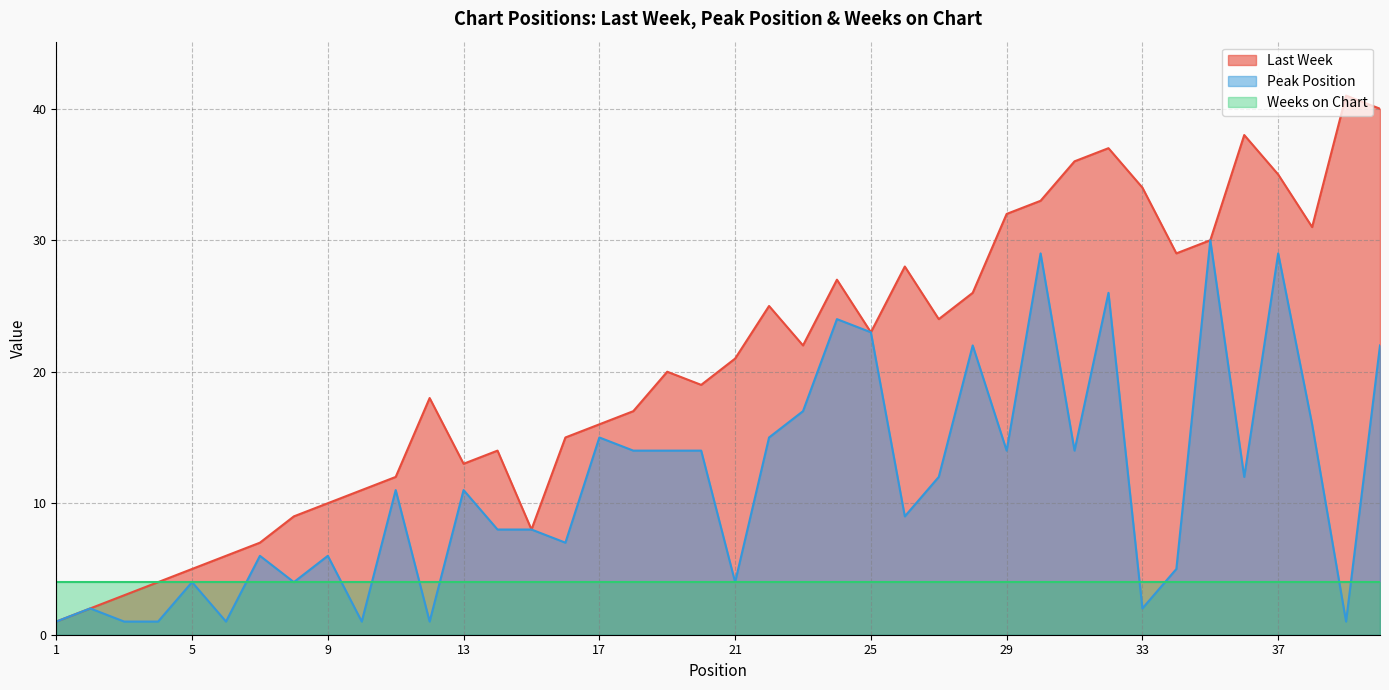

How many data points in Peak Position are above 11?

19